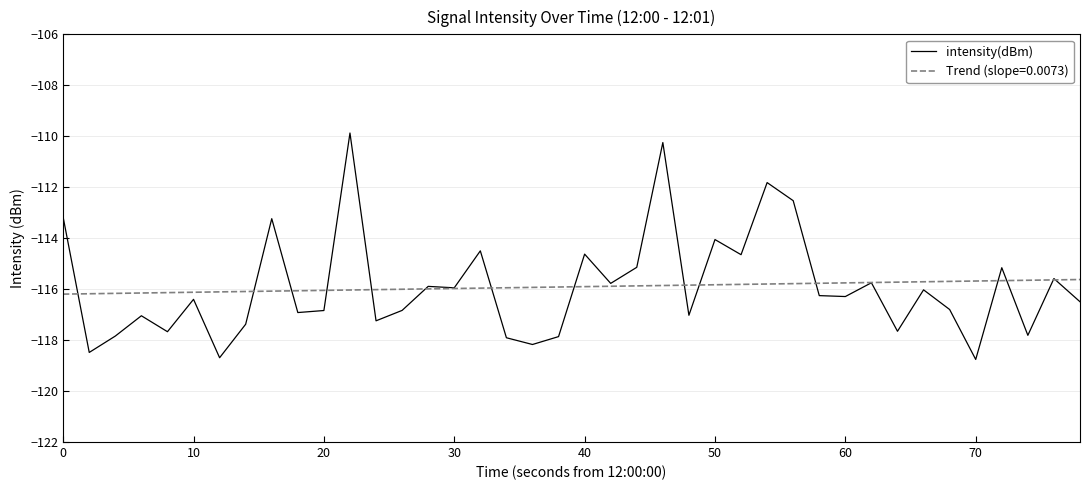

What is the highest value of the intensity(dBm) series?

-109.9